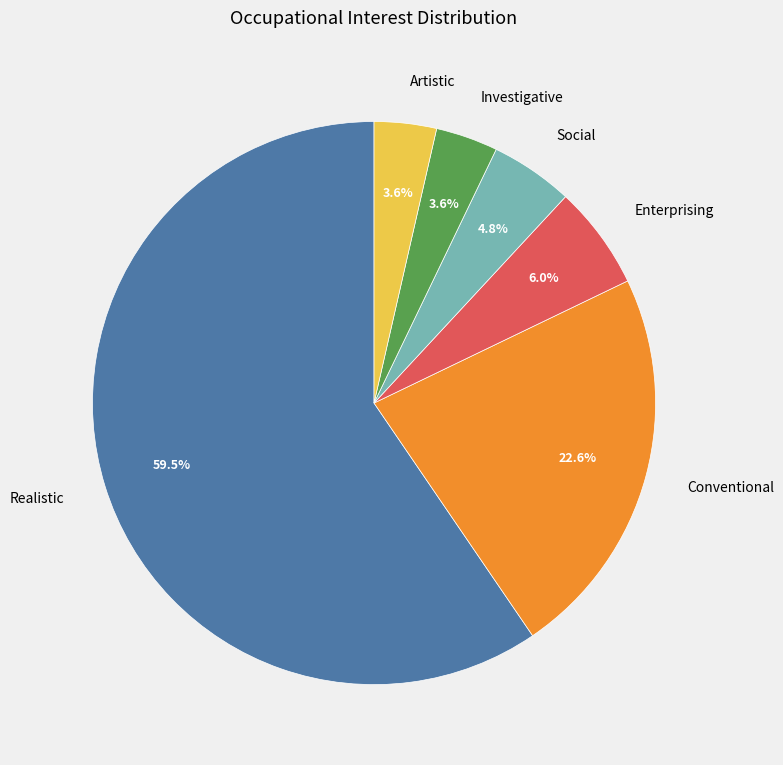

What is the largest slice in the pie chart?

Realistic